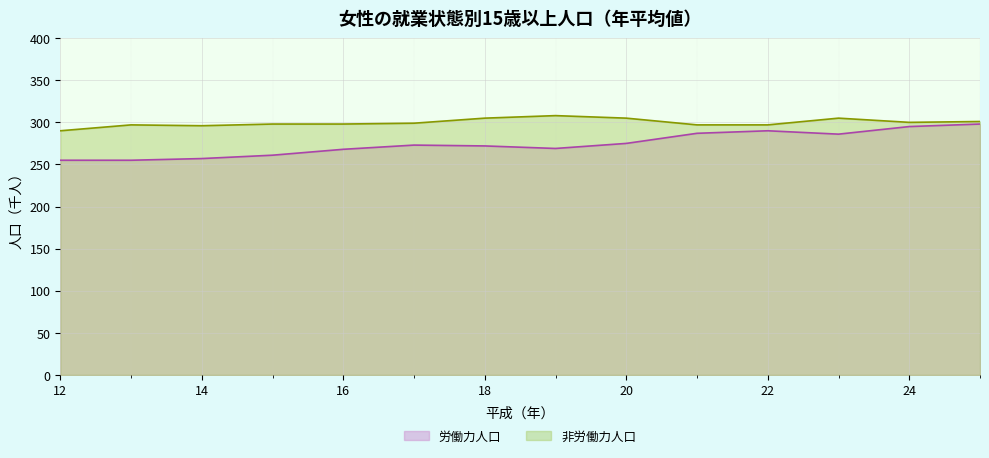

At how many categories does at least one series exceed 277?

14